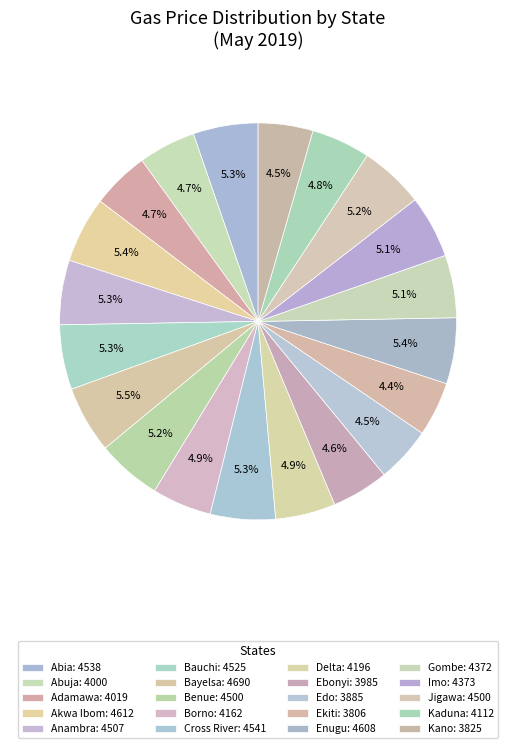

Does Delta account for over 50% of the chart?

No